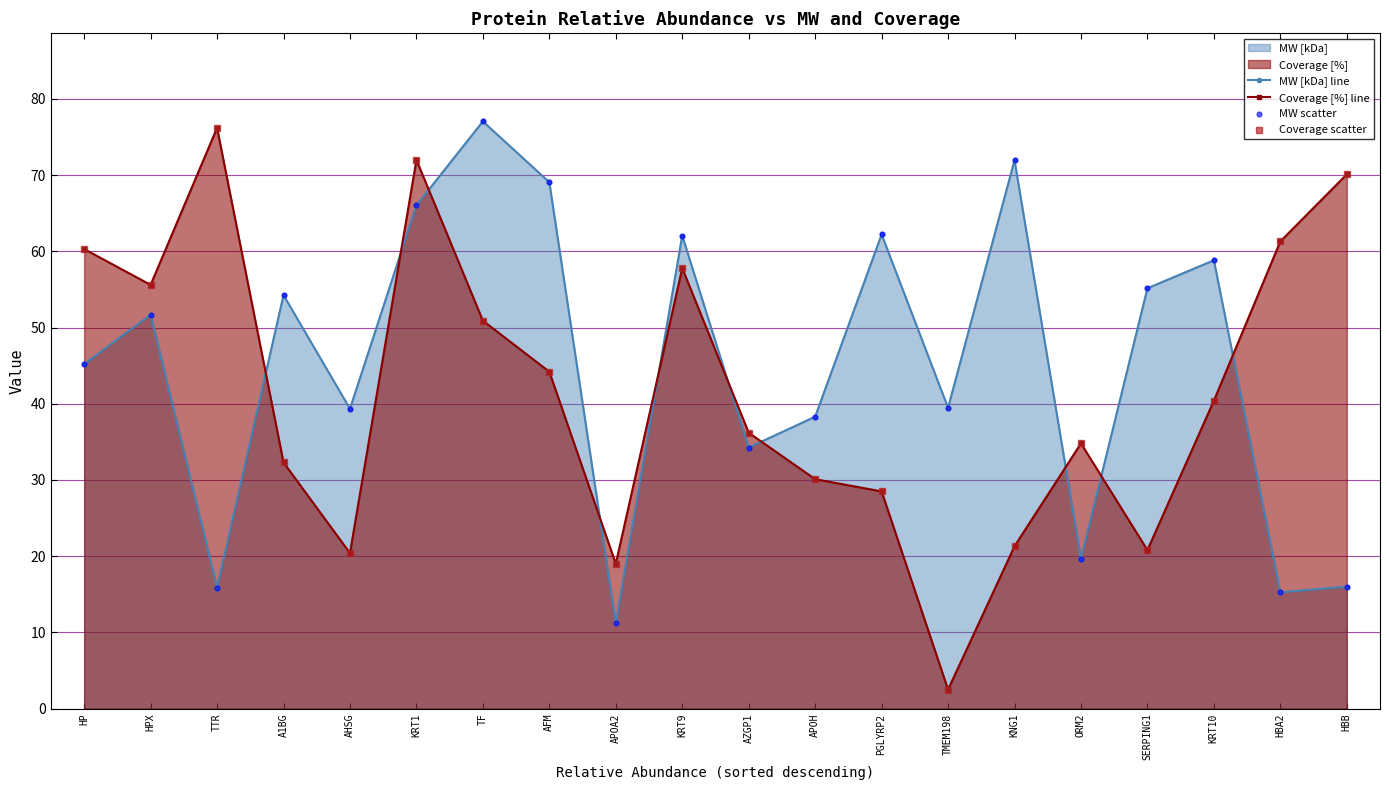

Which series reaches the minimum Y coordinate?

Coverage [%] line